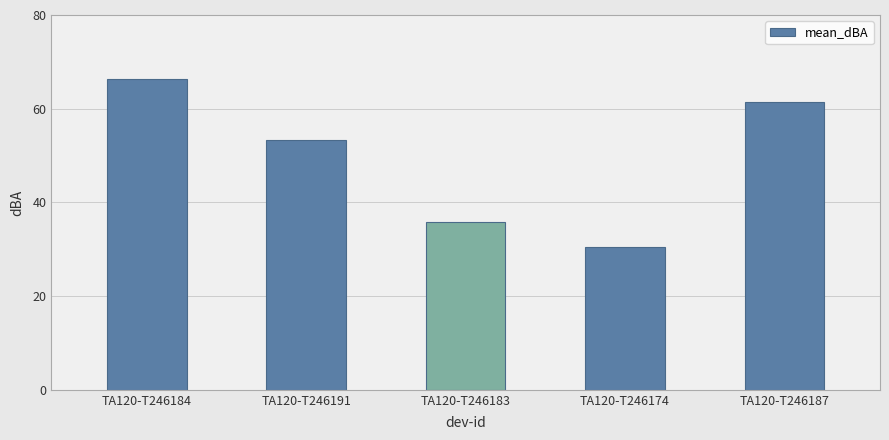

Where does the data first go above 53?

TA120-T246184